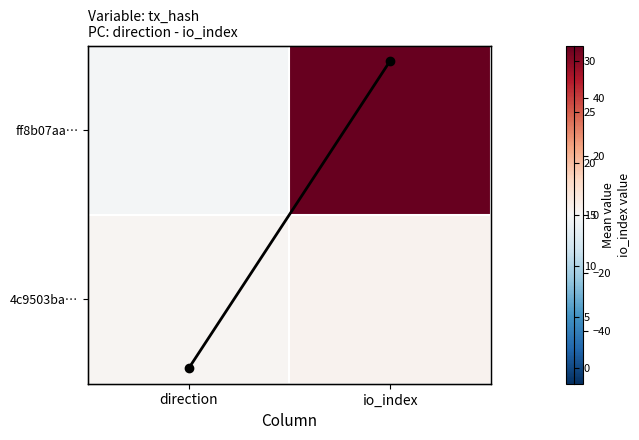

What is the average value of the Column mean series?

15